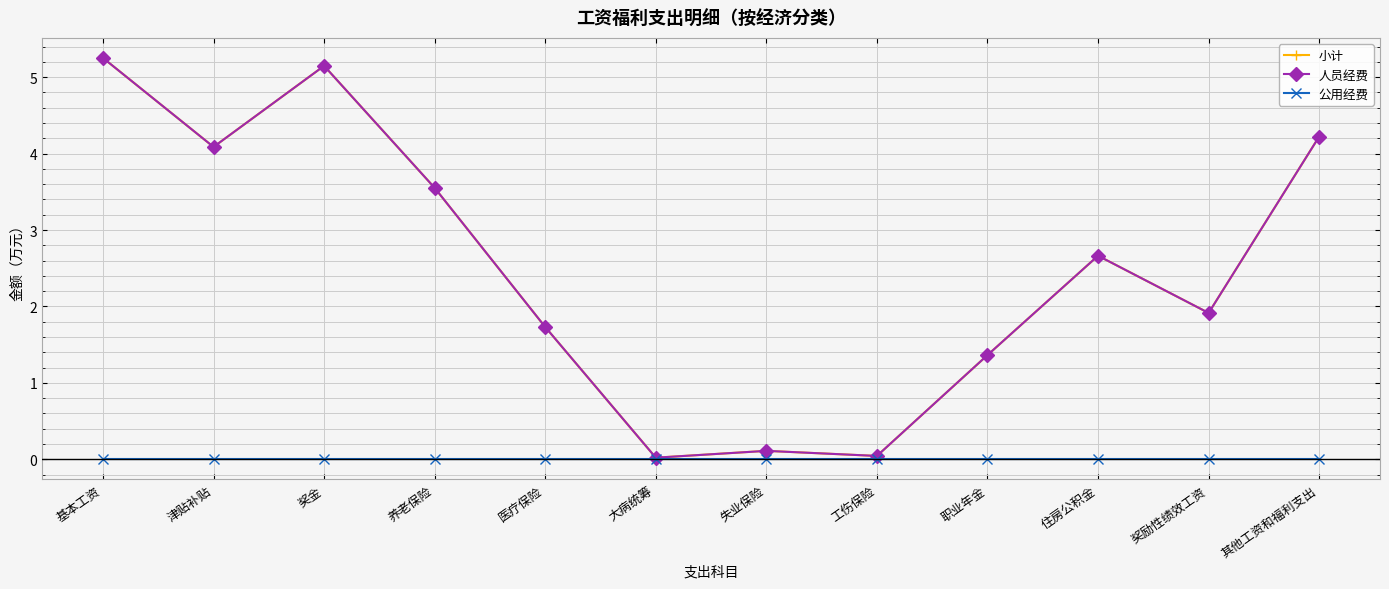

Where does the 小计 series first go above 2?

基本工资